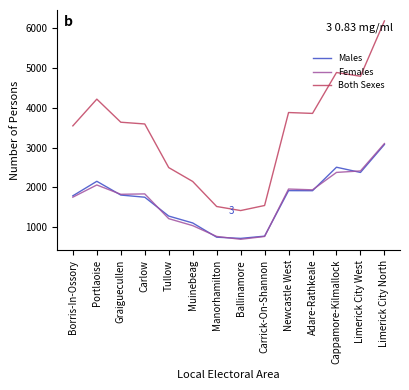

True or false: Males and Both Sexes cross at least once.

False